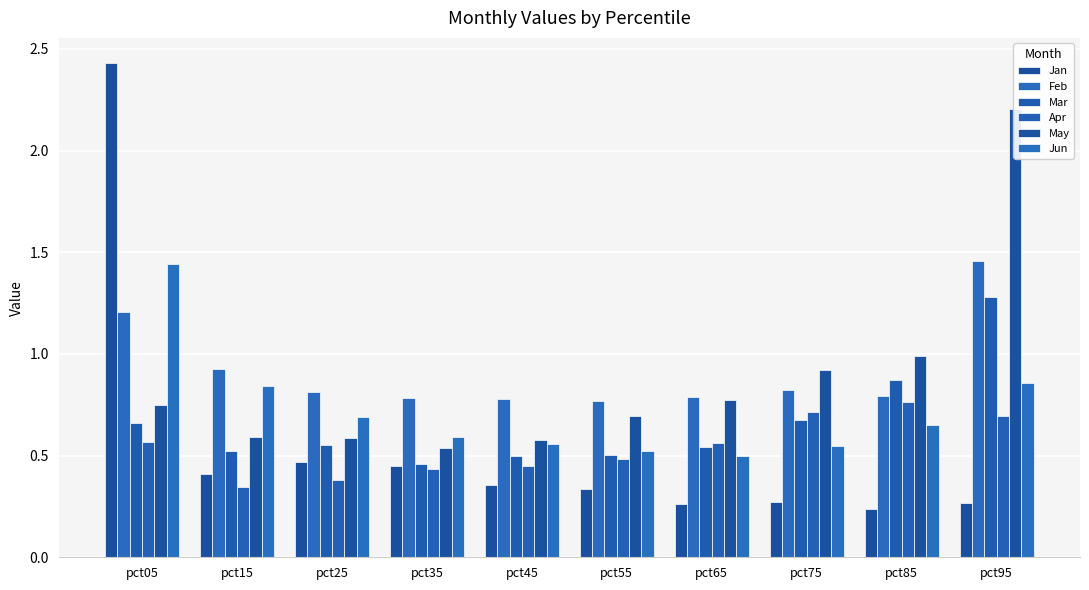

Is it true that May equals 0.6 at pct25?

True